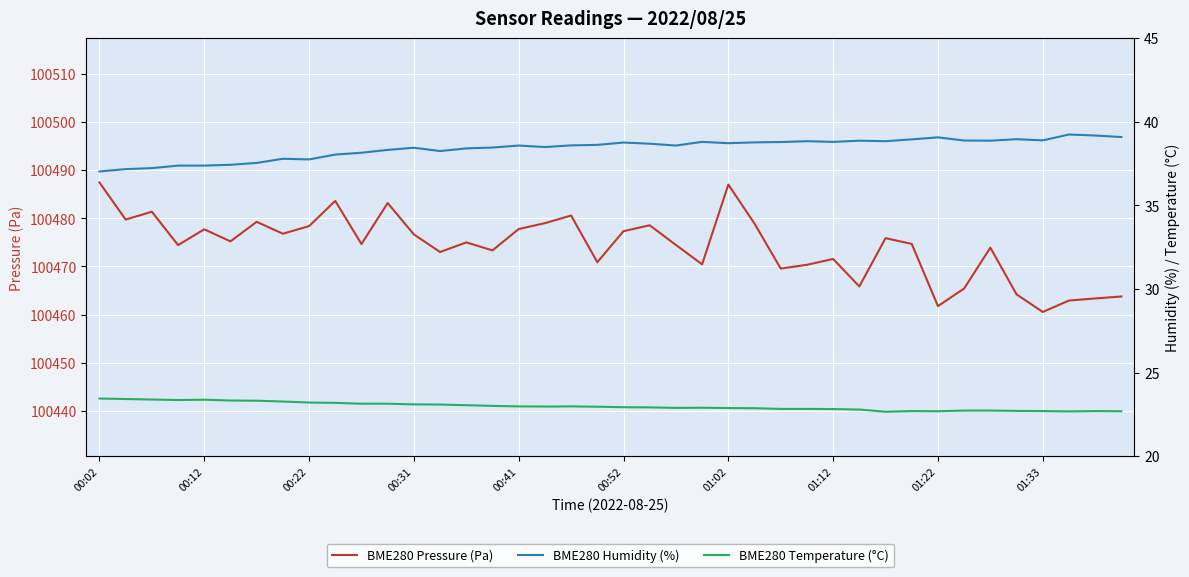

The value of BME280 Pressure (Pa) at 00:31 is 100476.7. True or false?

True